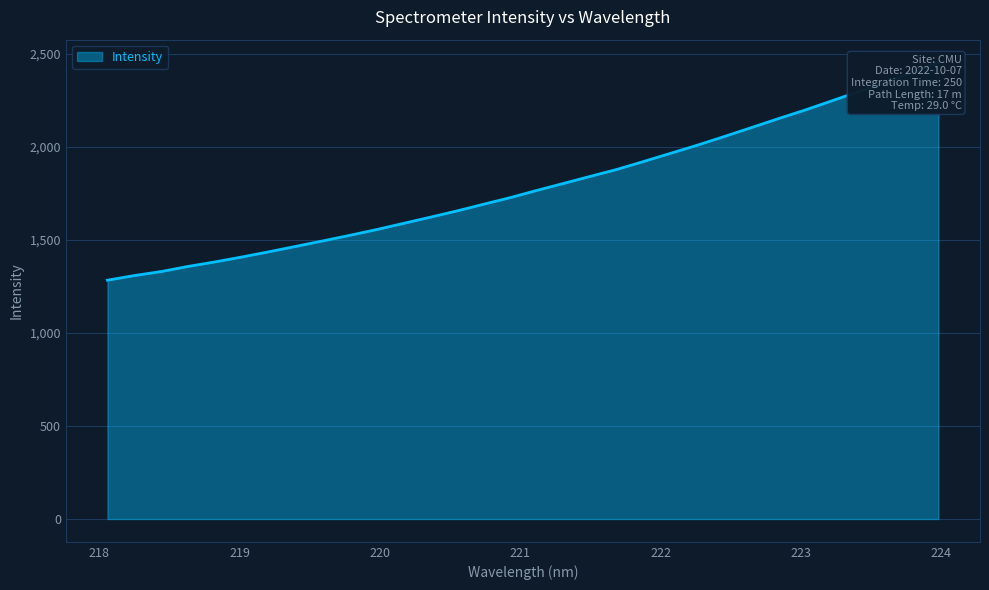

Reading right to left, transcribe all the data shown in this chart.

223.9802=2452.6	223.7895=2397.9	223.5987=2346.9	223.408=2295.6	223.2172=2245.7	223.0264=2196.3	222.8355=2149.9	222.6447=2102.2	222.4538=2054.8	222.263=2008.5	222.0721=1964.8	221.8812=1921.1	221.6902=1878.3	221.4993=1840.8	221.3083=1802.7	221.1174=1765.1	220.9264=1726.0	220.7354=1690.3	220.5444=1654.1	220.3533=1620.4	220.1623=1587.1	219.9712=1554.0	219.7801=1523.1	219.589=1493.3	219.3979=1464.2	219.2067=1435.2	219.0156=1407.4	218.8244=1381.0	218.6332=1356.9	218.442=1329.4	218.2508=1307.8	218.0596=1283.0